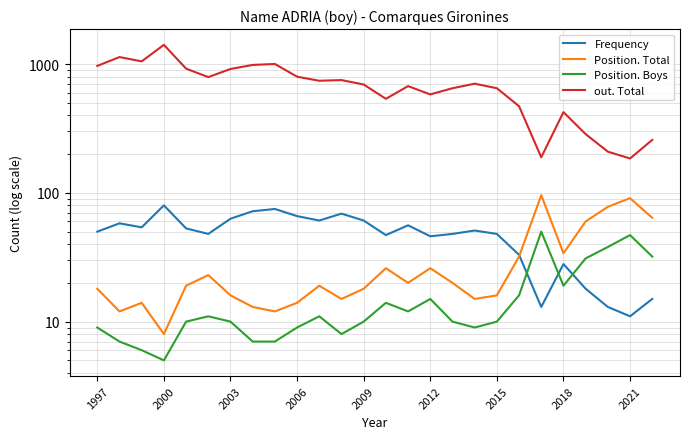

What is the difference between the maximum and minimum values in the out. Total series?

1227